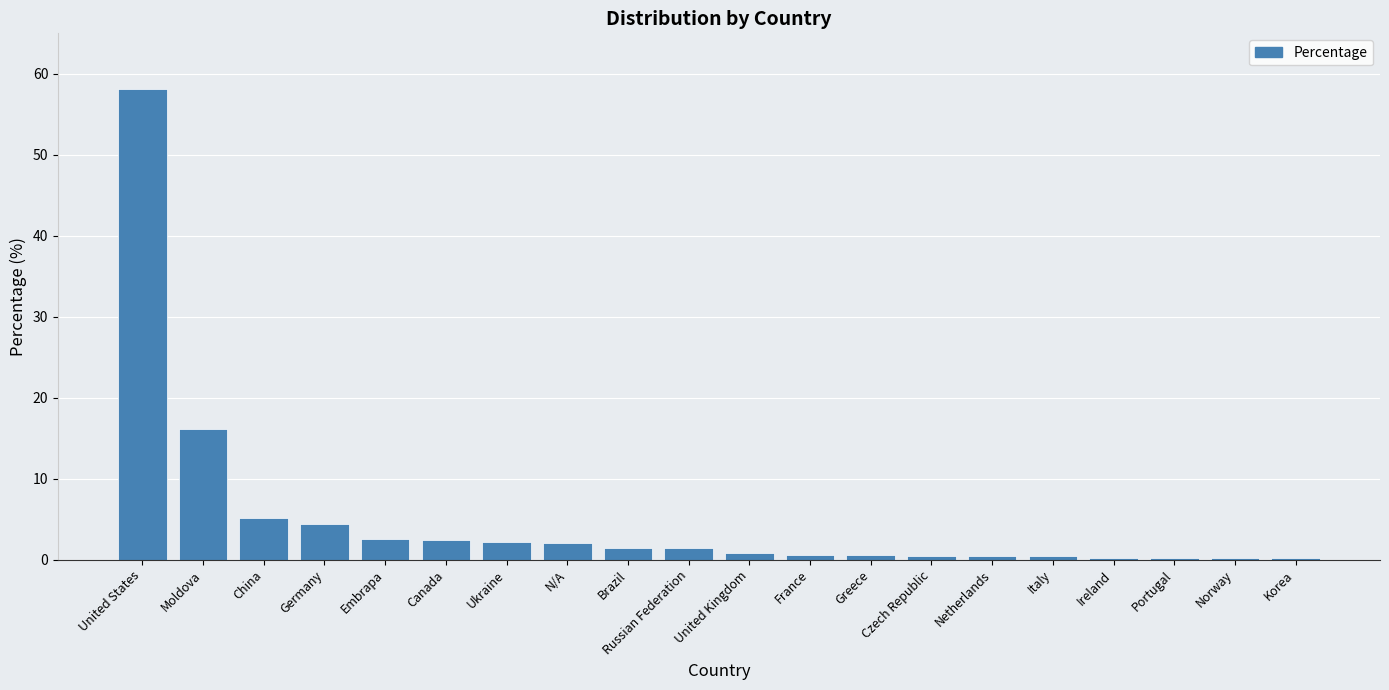

Which has a higher value, Canada or Germany?

Germany